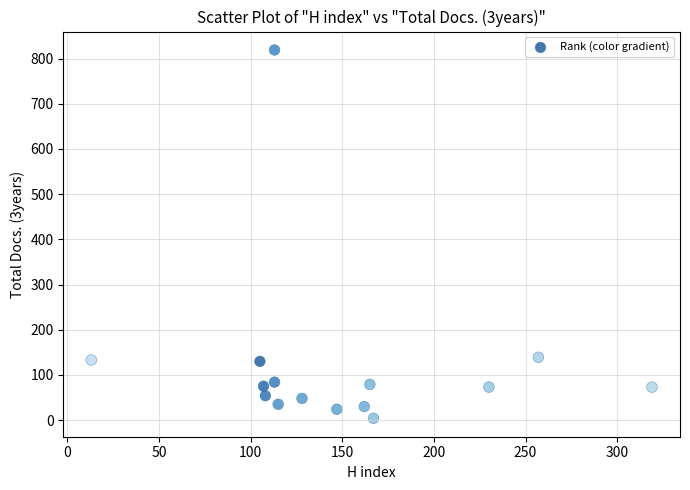

What is the range of X values (max minus min)?

306